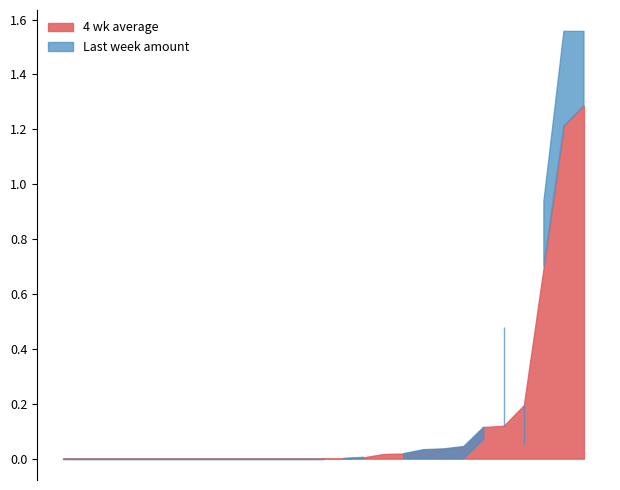

List the series in order of their overall mean, lowest first.

4 wk average, Last week amount